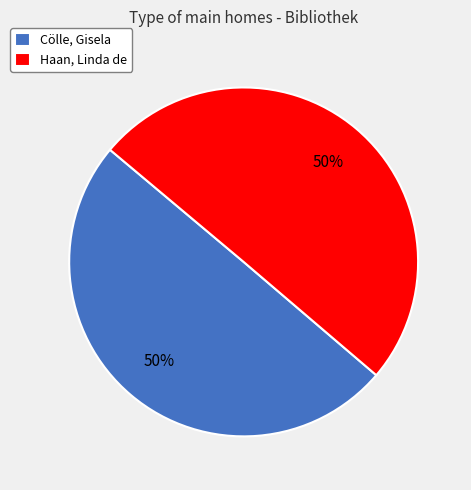

What is the ratio of the value at Haan, Linda de to the value at Cölle, Gisela?

1.0